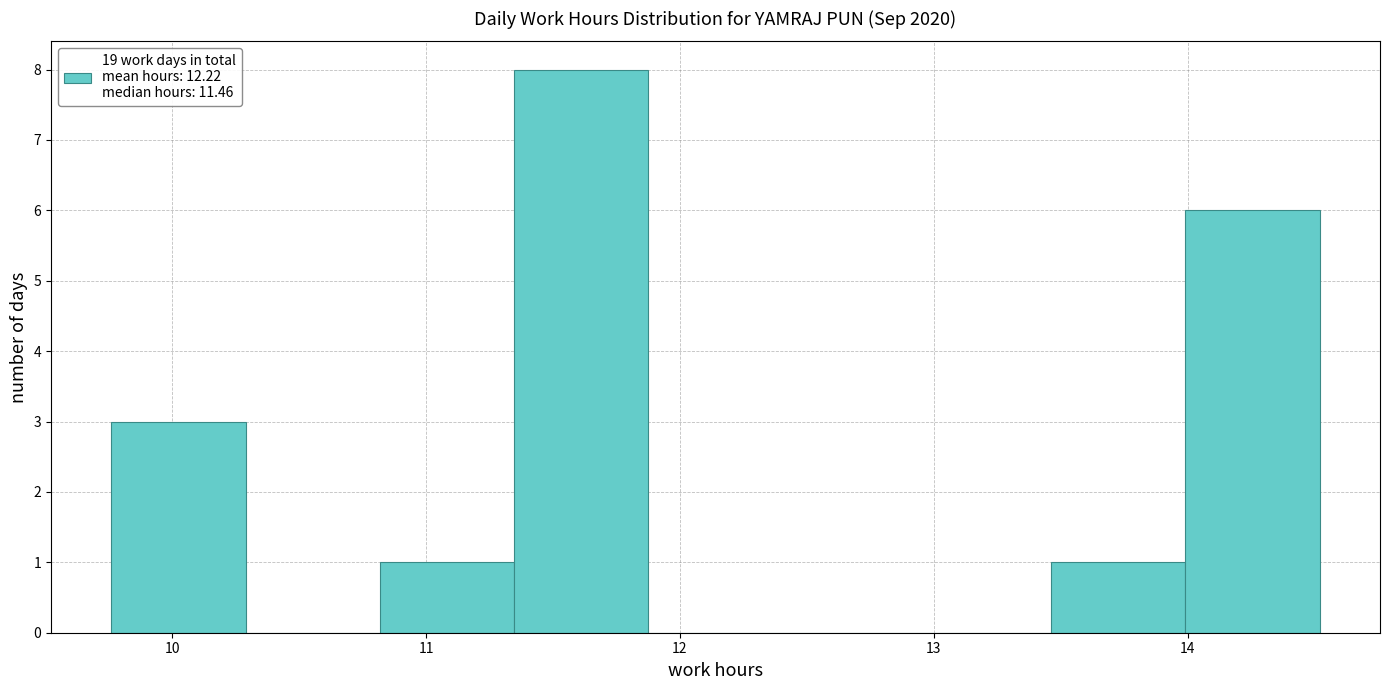

Reading left to right, list every bar in this chart as the range it spans on the x-axis followed by its height. Neither the bar edges nor the heights are printed on the chart, so give them approximately, as read against the axes.

9.8 to 10.3: 3
10.3 to 10.8: 0
10.8 to 11.3: 1
11.3 to 11.9: 8
11.9 to 12.4: 0
12.4 to 12.9: 0
12.9 to 13.5: 0
13.5 to 14.0: 1
14.0 to 14.5: 6